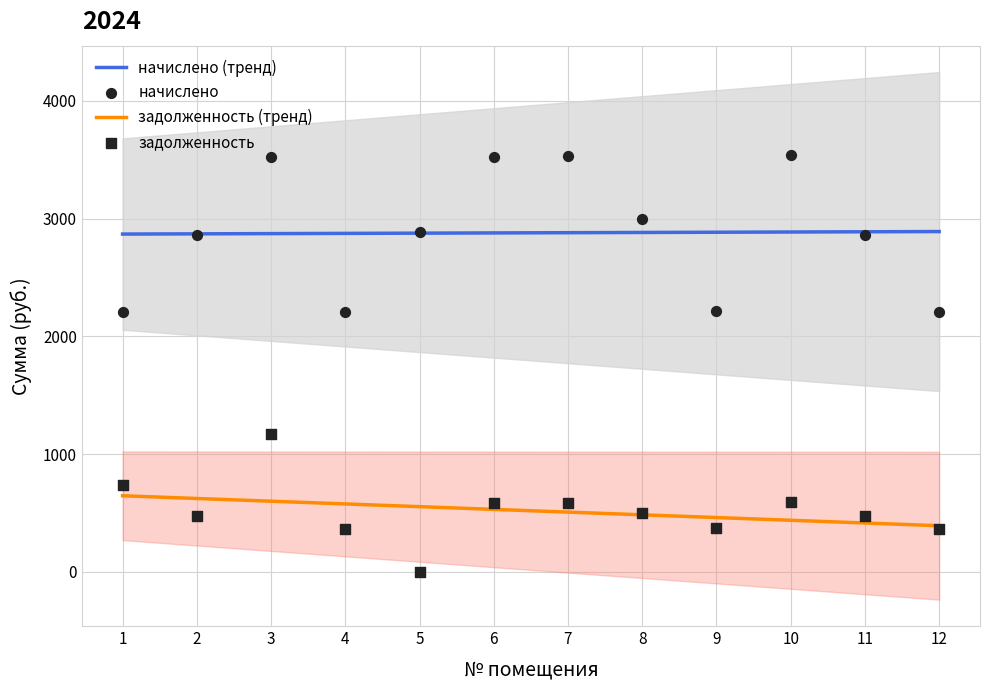

Which series contains the highest Y value?

начислено